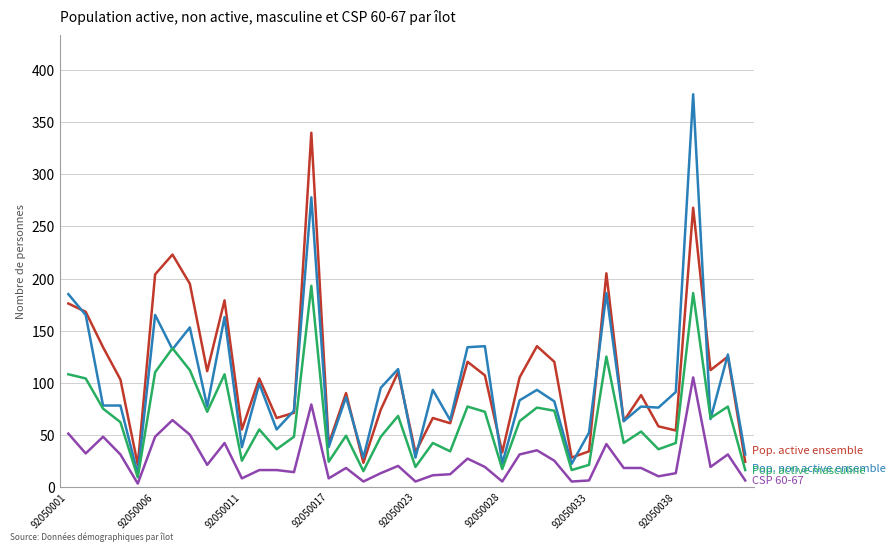

What is the maximum value shown in the chart?

377